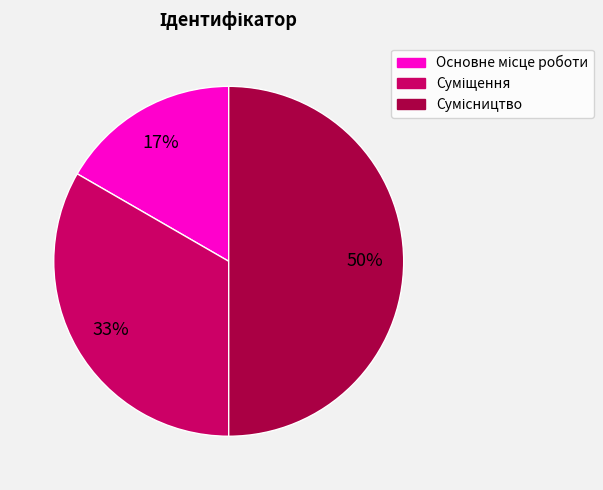

To the nearest percent, what is the average slice percentage?

33%